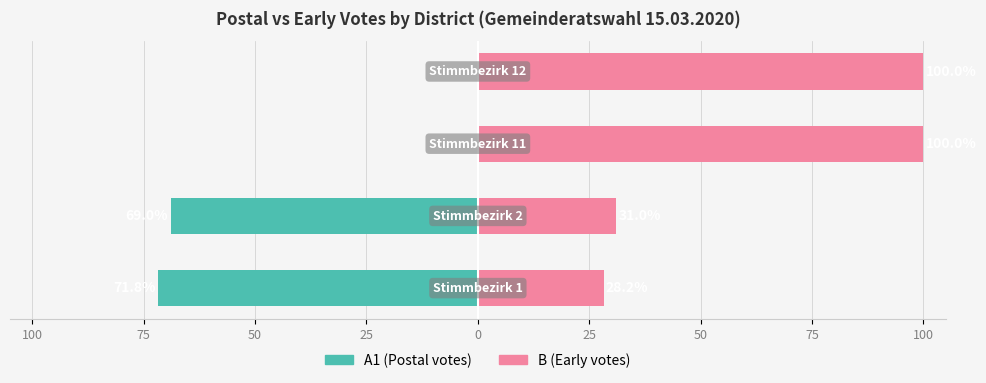

Which series has the largest total across all categories?

B (Early votes)